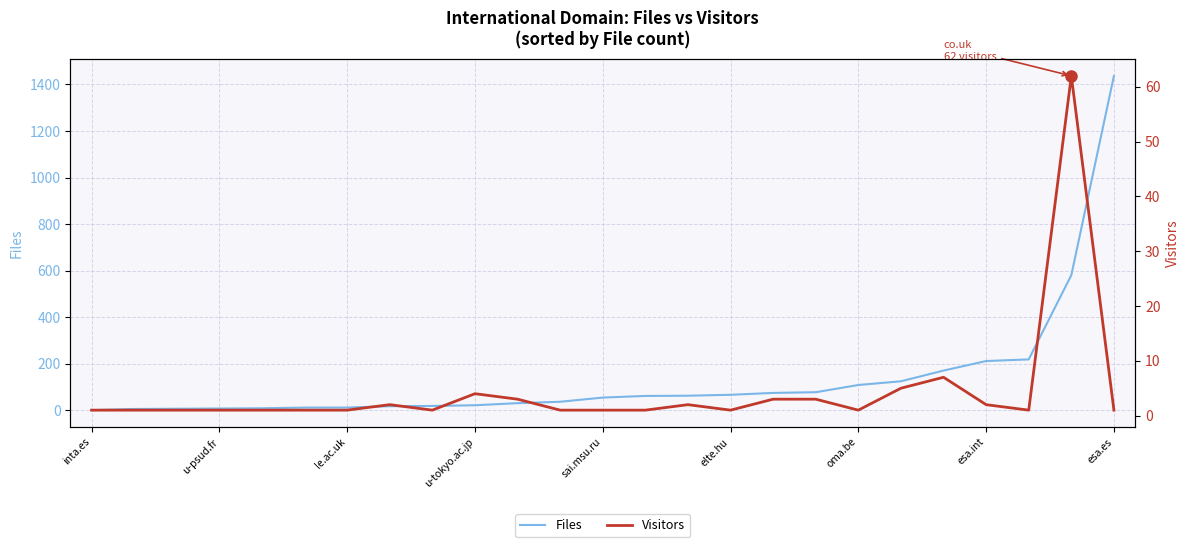

What is the total value across all series at 19?

130